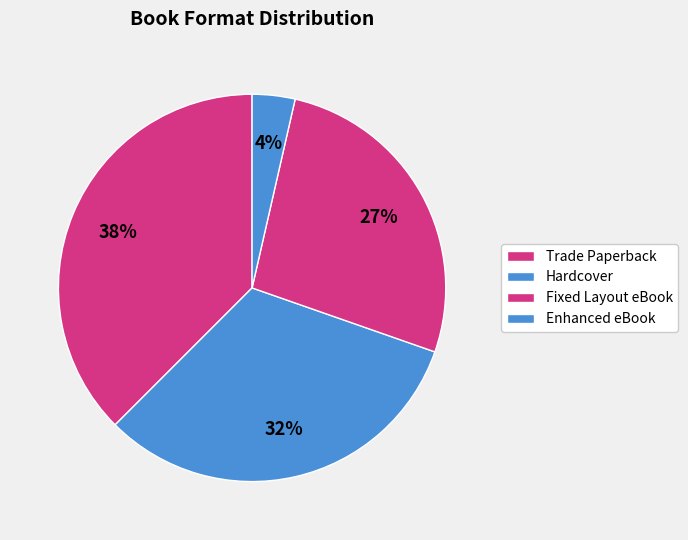

Count the number of slices in the pie.

4